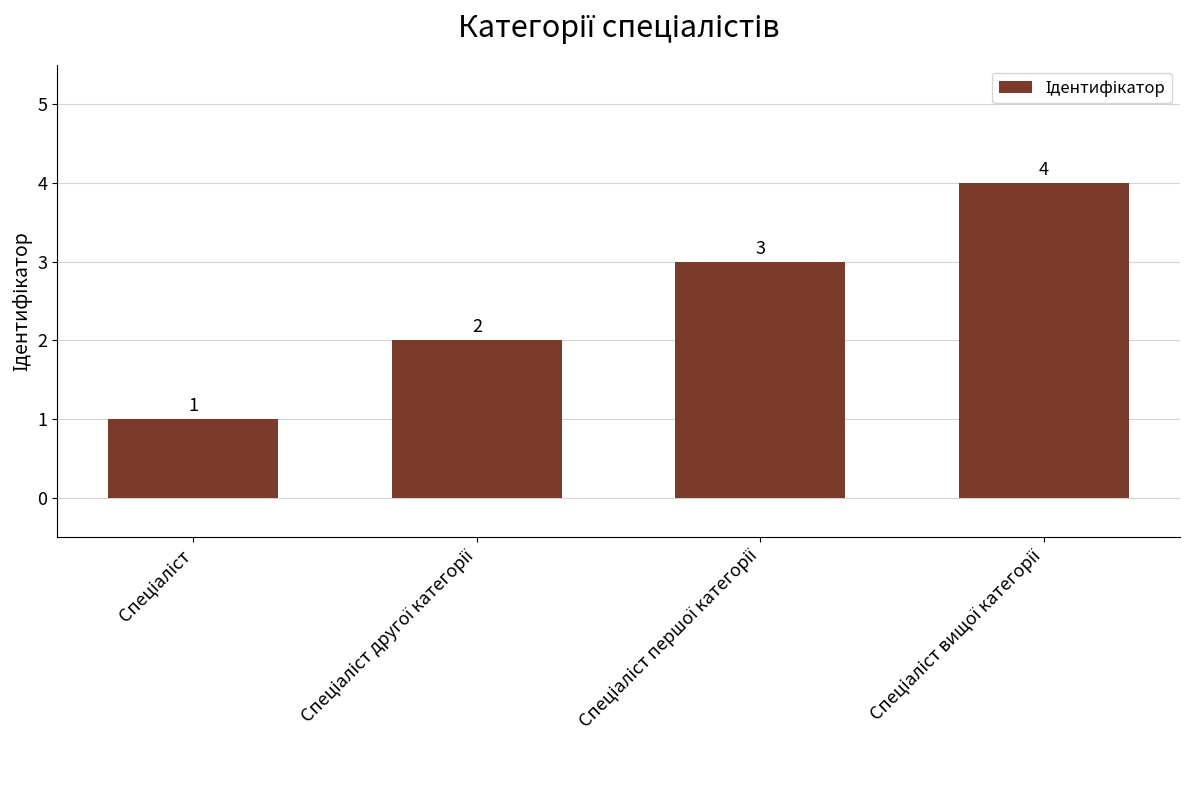

How many data points are less than 3?

2